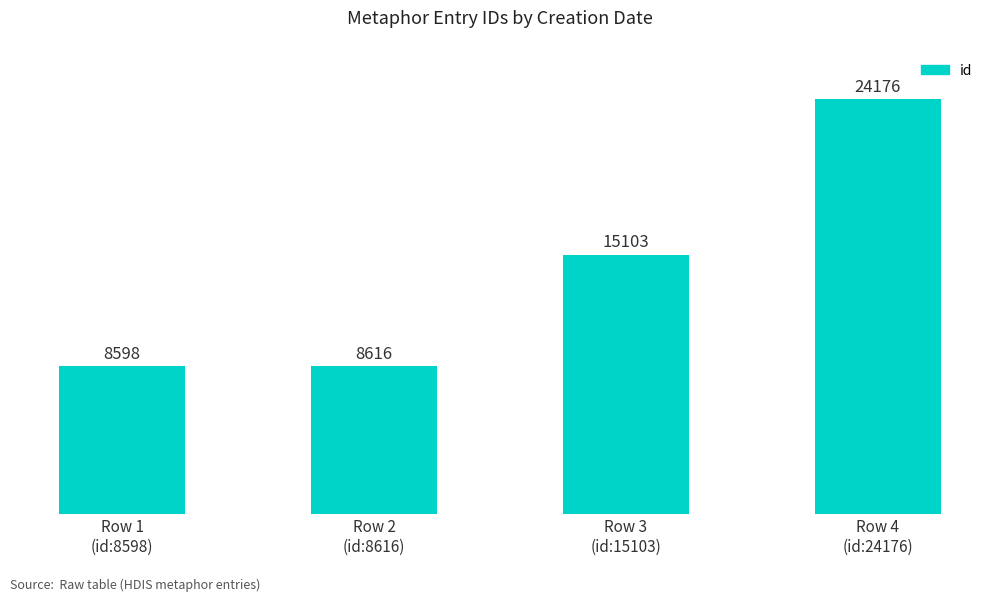

Read the value at Row 1
(id:8598).

8598